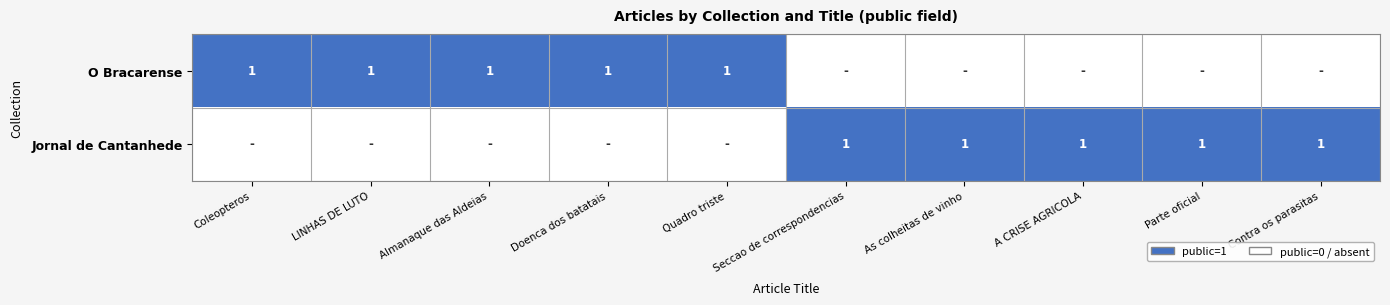

Is it true that O Bracarense equals 1 at Doenca dos batatais?

True